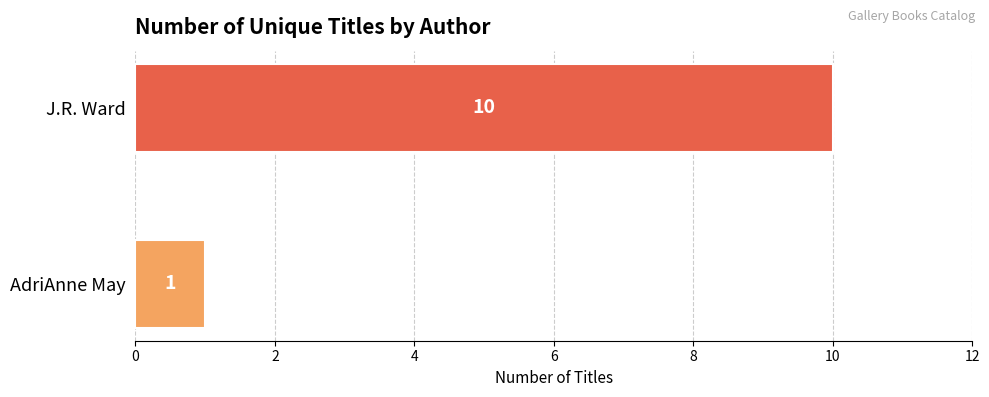

What is the difference between the values at AdriAnne May and J.R. Ward?

9